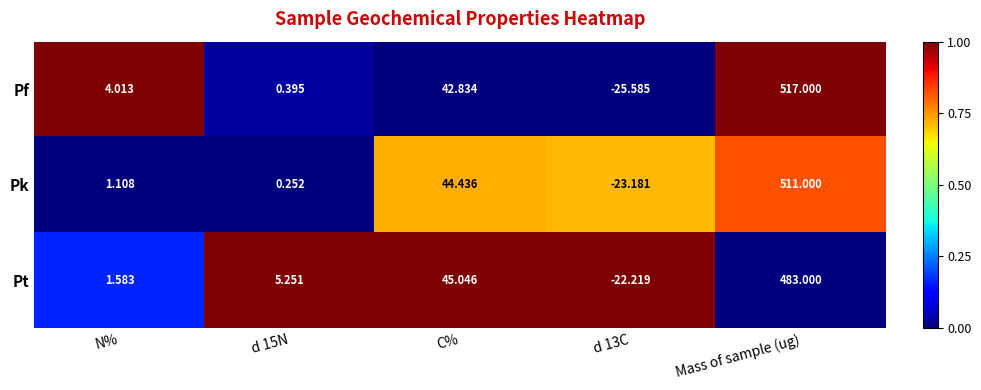

At which label does Pk first exceed 1?

N%